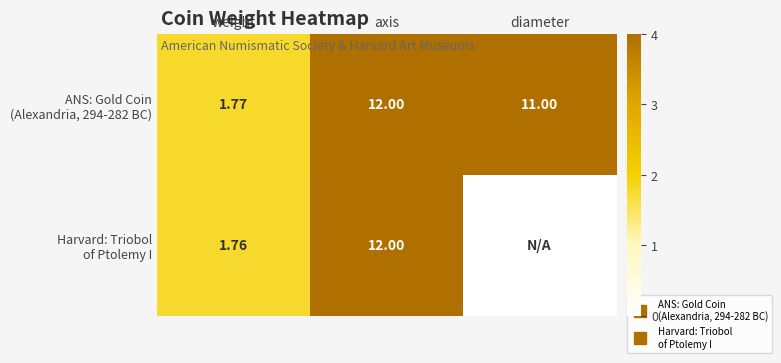

Read the Harvard: Triobol of Ptolemy I value at axis.

12.0